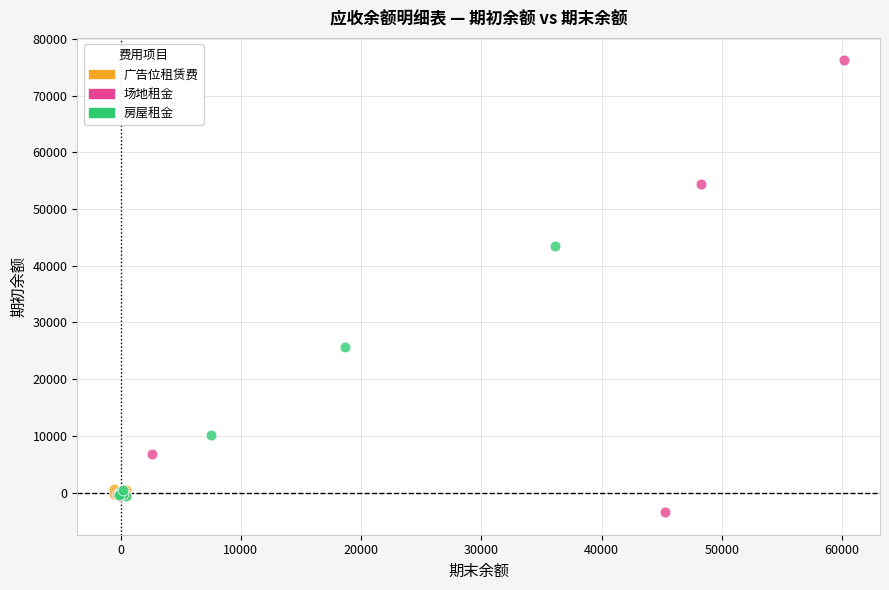

What are all the series names shown in the legend?

广告位租赁费, 场地租金, 房屋租金